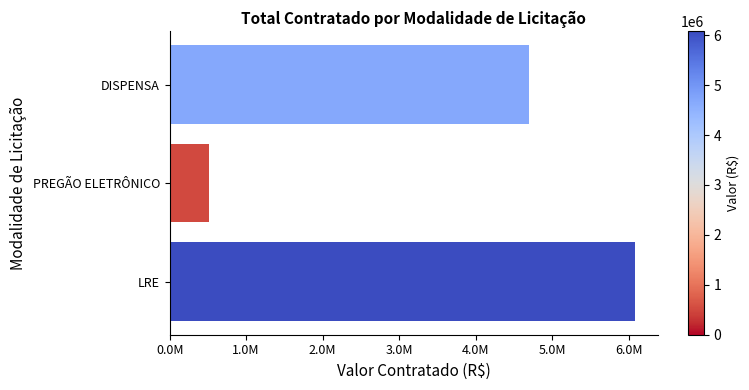

List the labels in order of value, largest first.

LRE, DISPENSA, PREGÃO ELETRÔNICO